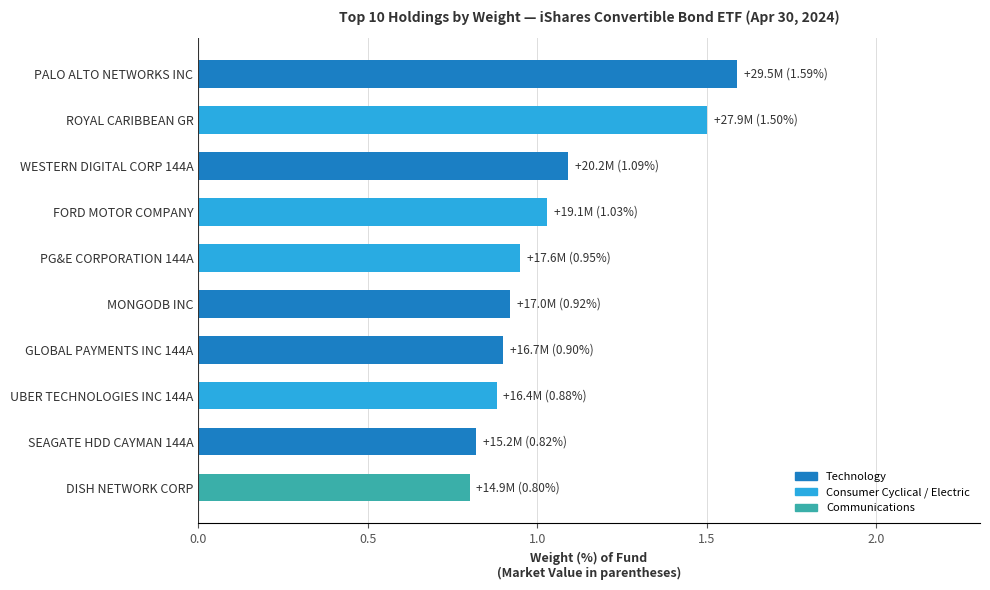

How many categories are shown in the chart?

10